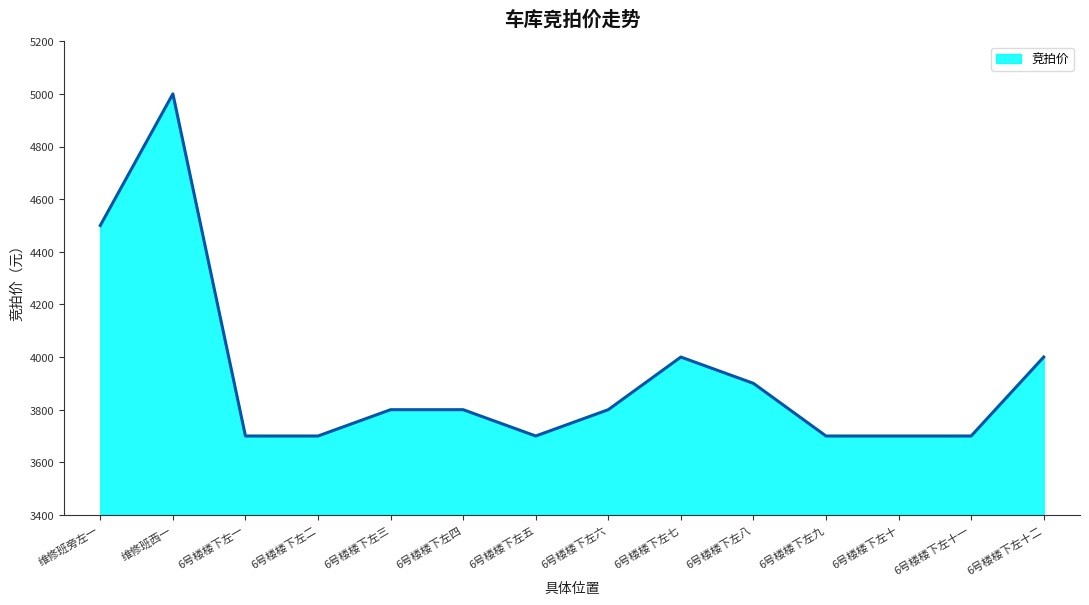

What is the difference between the values at 6号楼楼下左二 and 6号楼楼下左八?

200